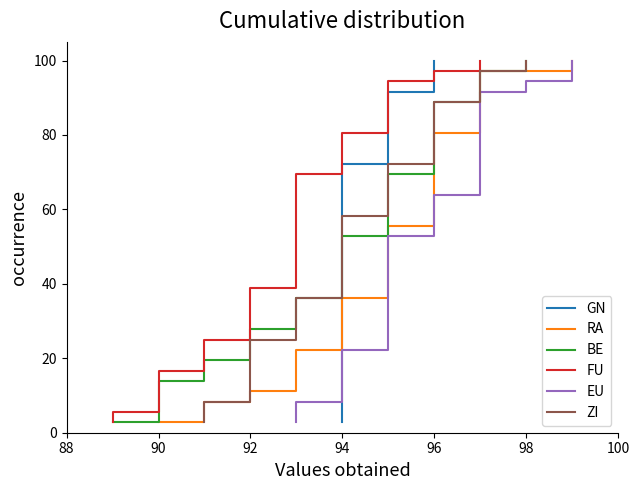

True or false: RA and EU intersect in this chart.

False